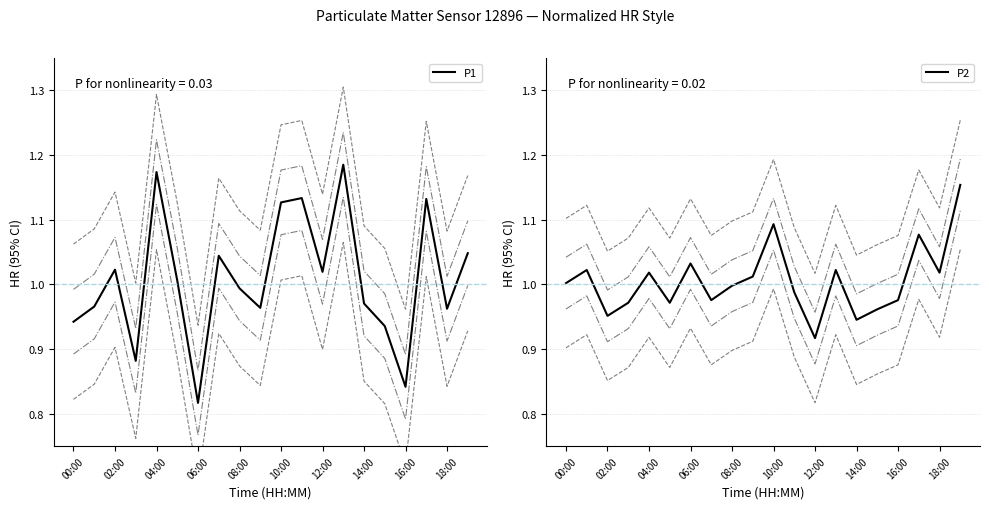

Which category has the lowest value in the P1 series?

06:00